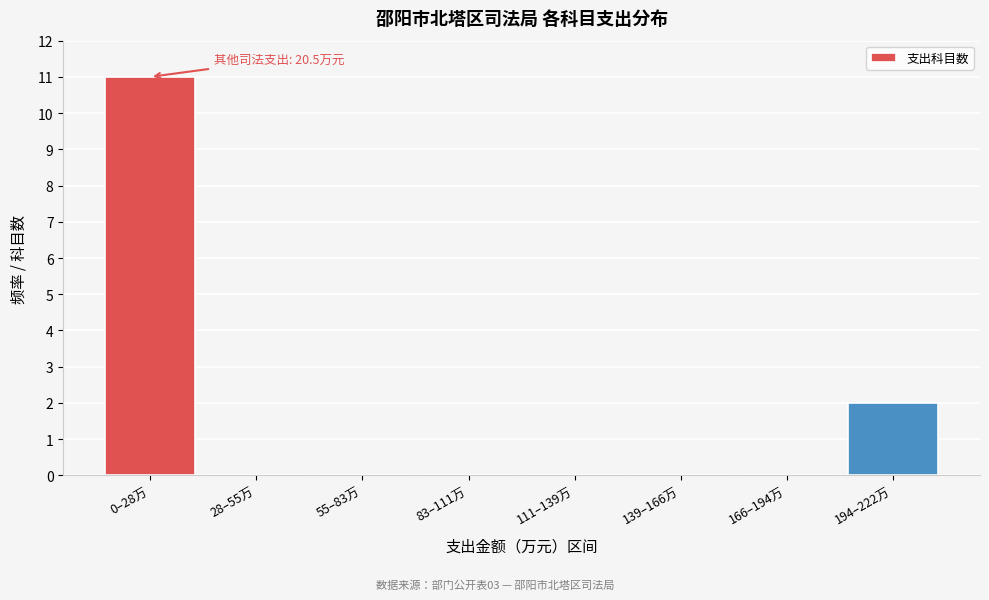

Reading left to right, extract all data points from this chart.

0–28万=11	28–55万=0	55–83万=0	83–111万=0	111–139万=0	139–166万=0	166–194万=0	194–222万=2